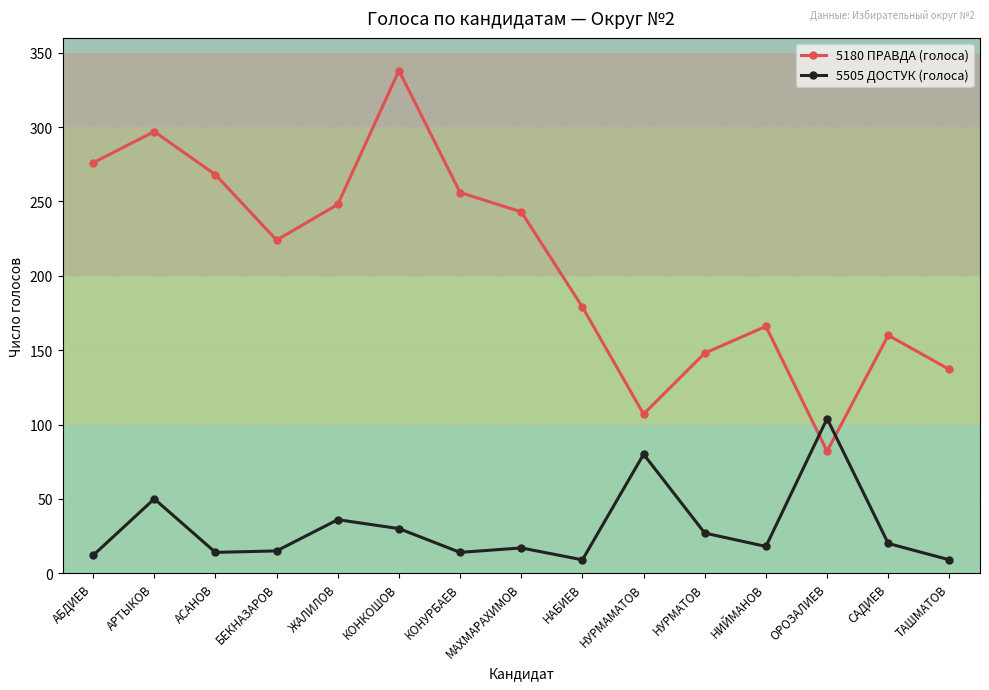

What value does the 5180 ПРАВДА (голоса) series have at КОНУРБАЕВ, to the nearest 50?

250